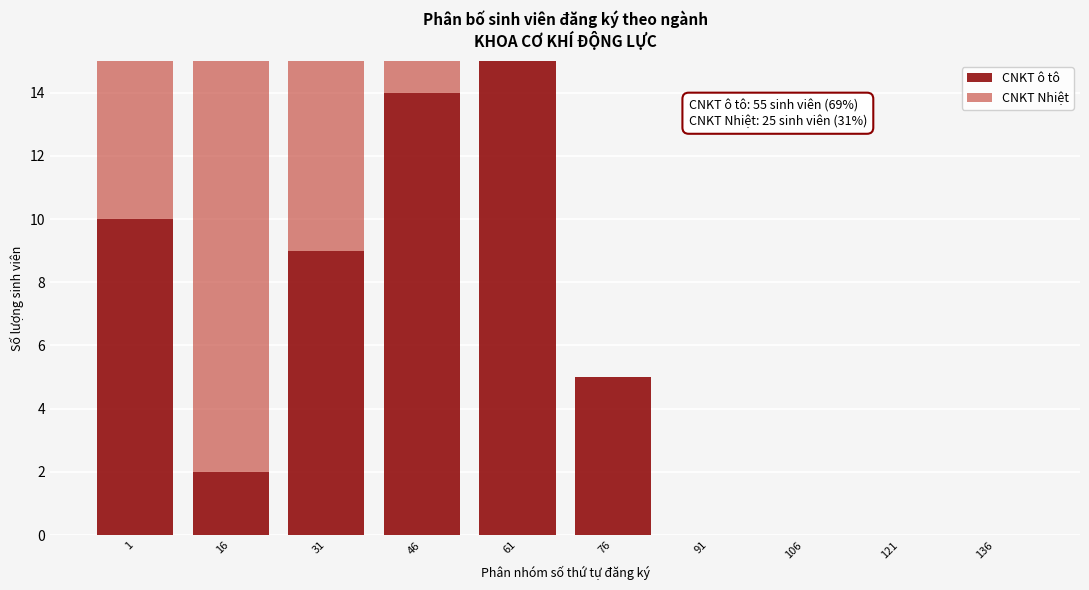

Reading left to right, what are the values for CNKT ô tô?

1=10	16=2	31=9	46=14	61=15	76=5	91=0	106=0	121=0	136=0